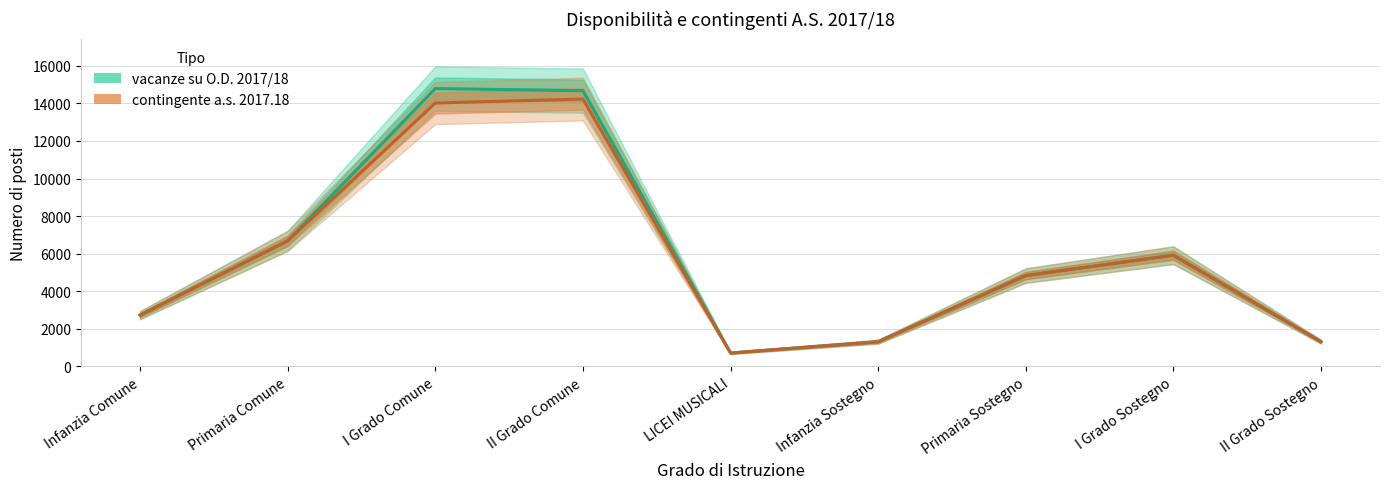

Which label corresponds to the largest value in the chart?

I Grado Comune